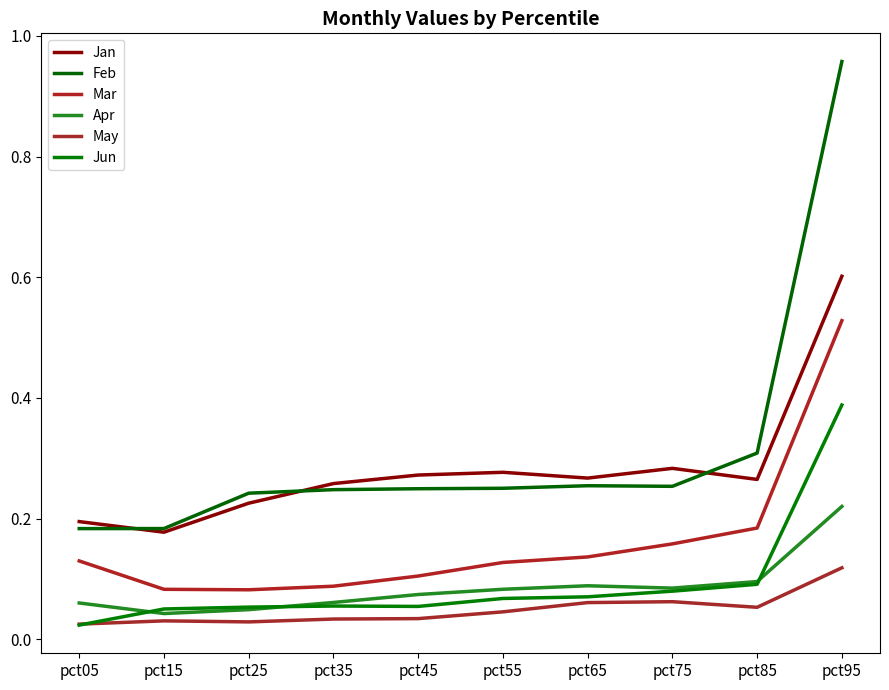

The value of Mar at pct15 is 0.1. True or false?

True